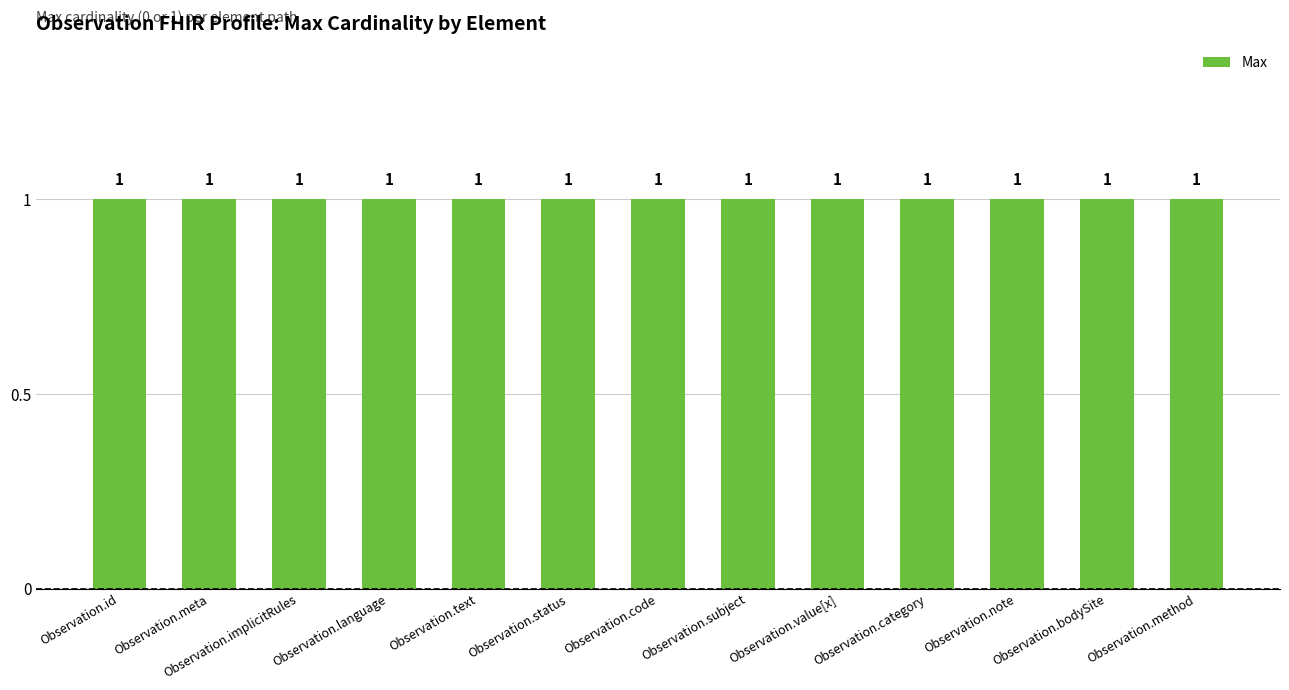

What position from the right is Observation.text?

9